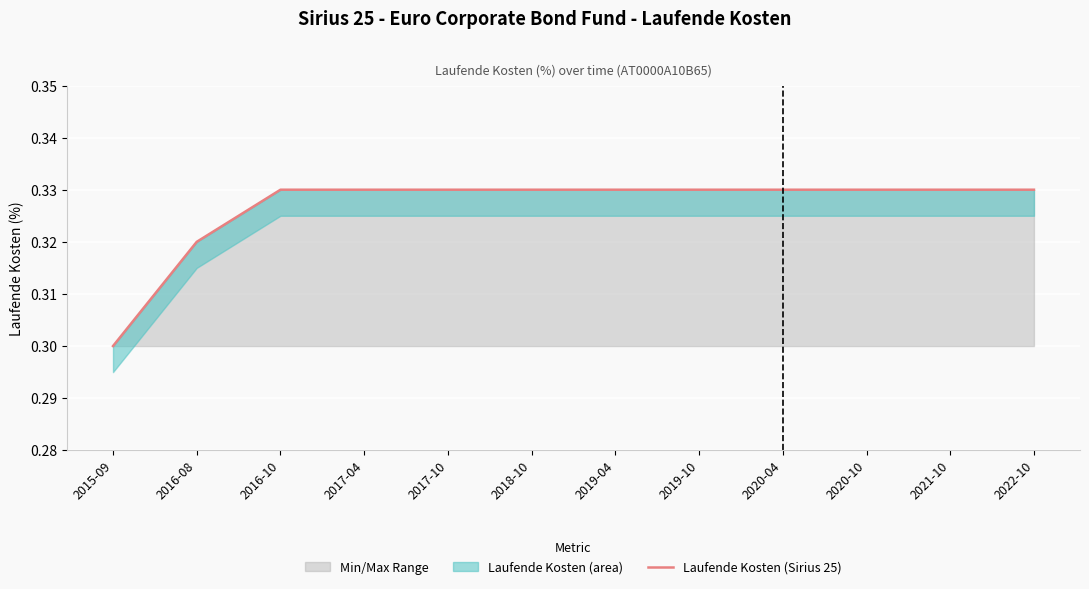

Where is Min/Max Range nearest to the value 0?

2015-09